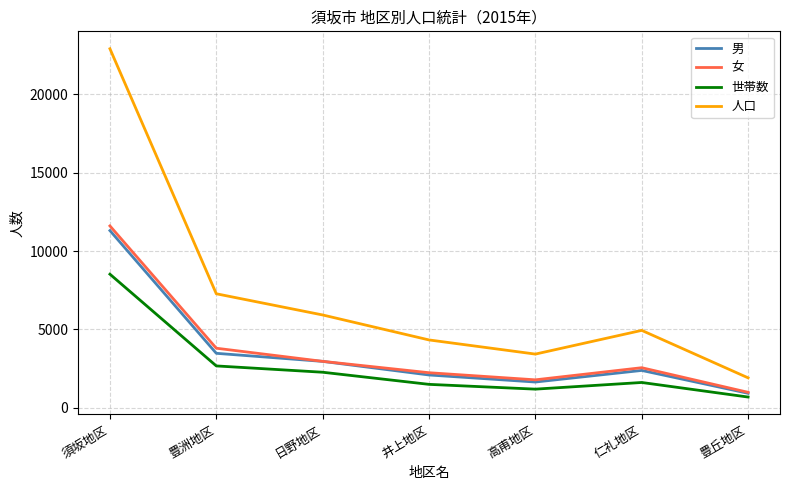

What is the maximum value for 女?

11608